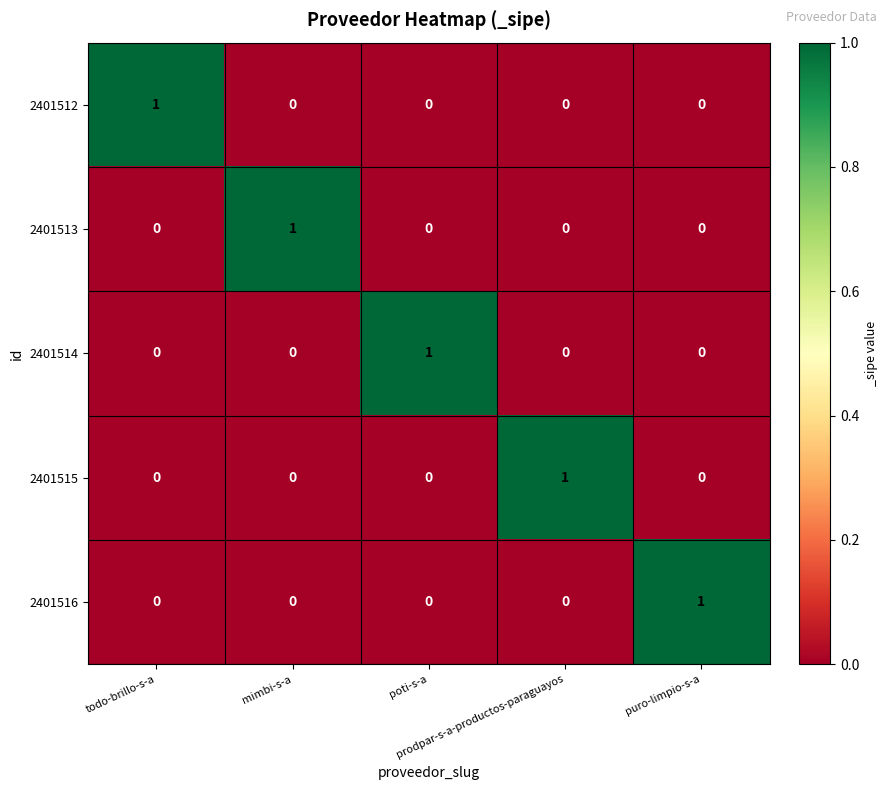

At how many categories does at least one series exceed 0?

5